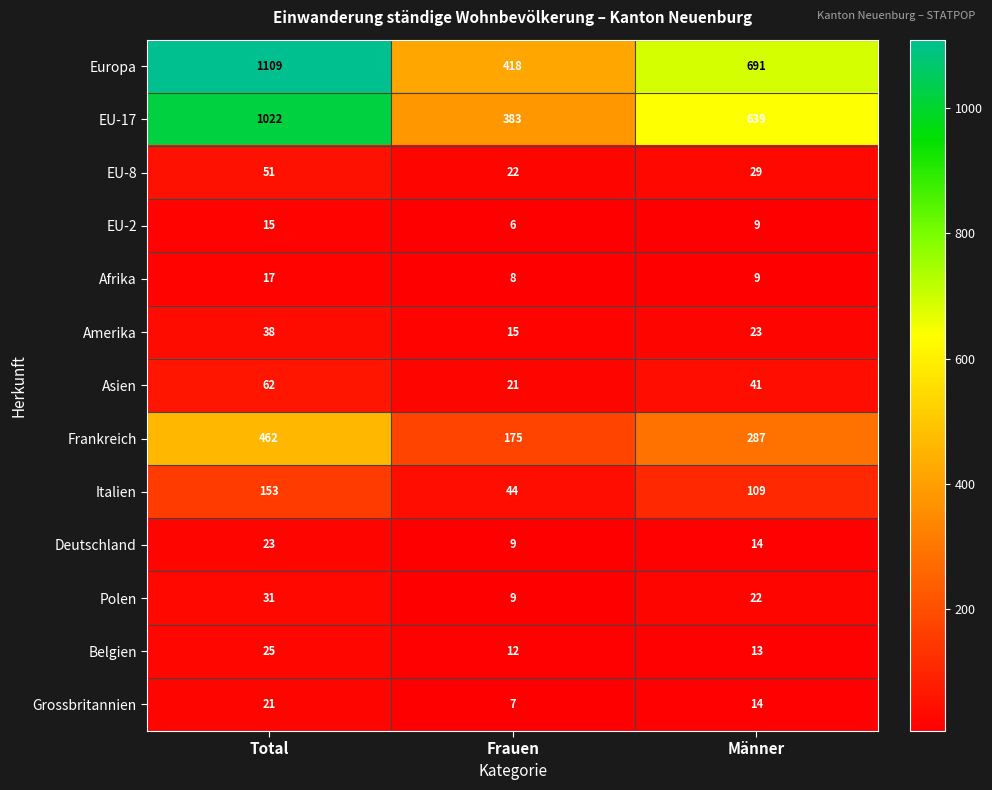

What is the maximum value shown in the chart?

1109